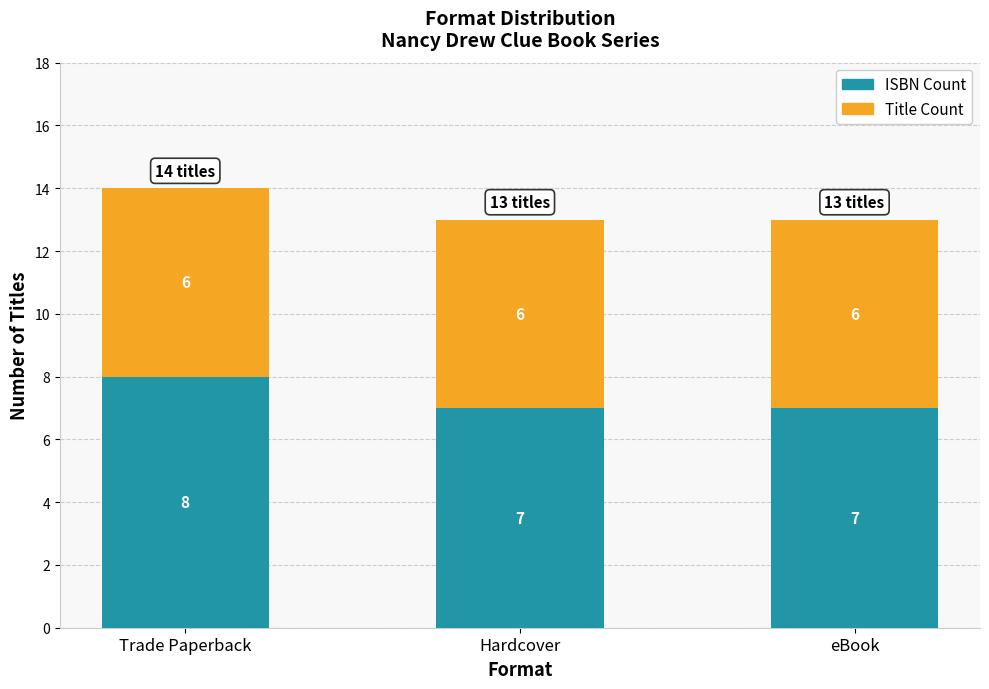

How many ISBN Count values are between 7 and 8?

3